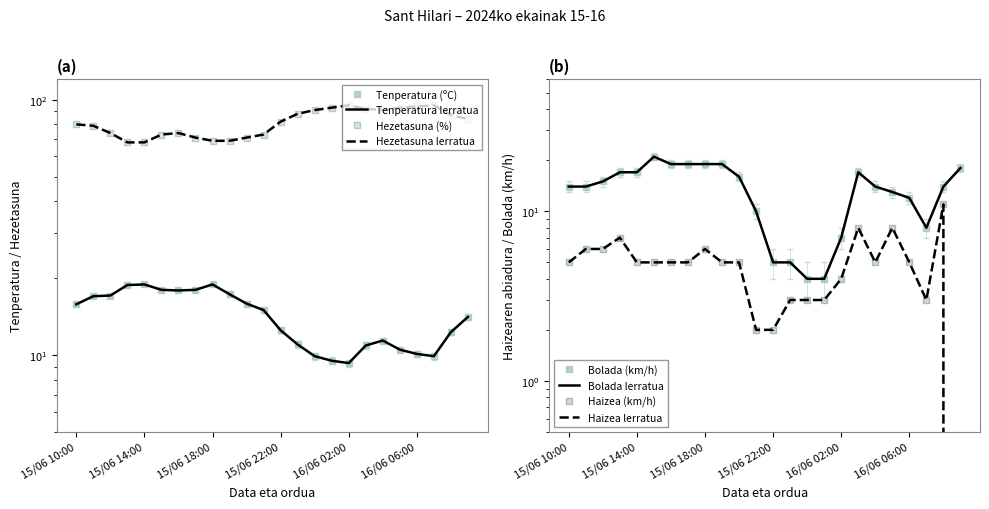

What is the highest value of the Tenperatura (ºC) series?

18.9